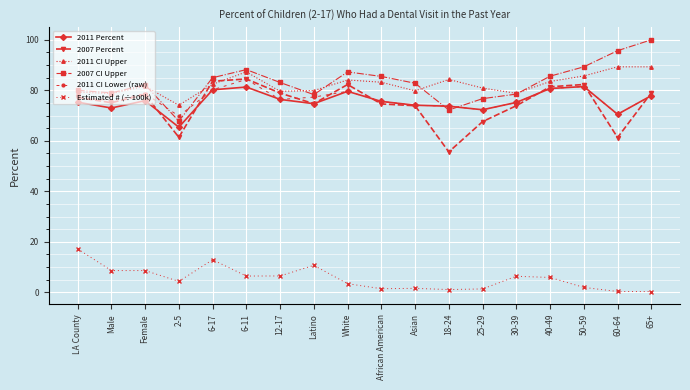

What is the label of the 5th point from the right?

30-39